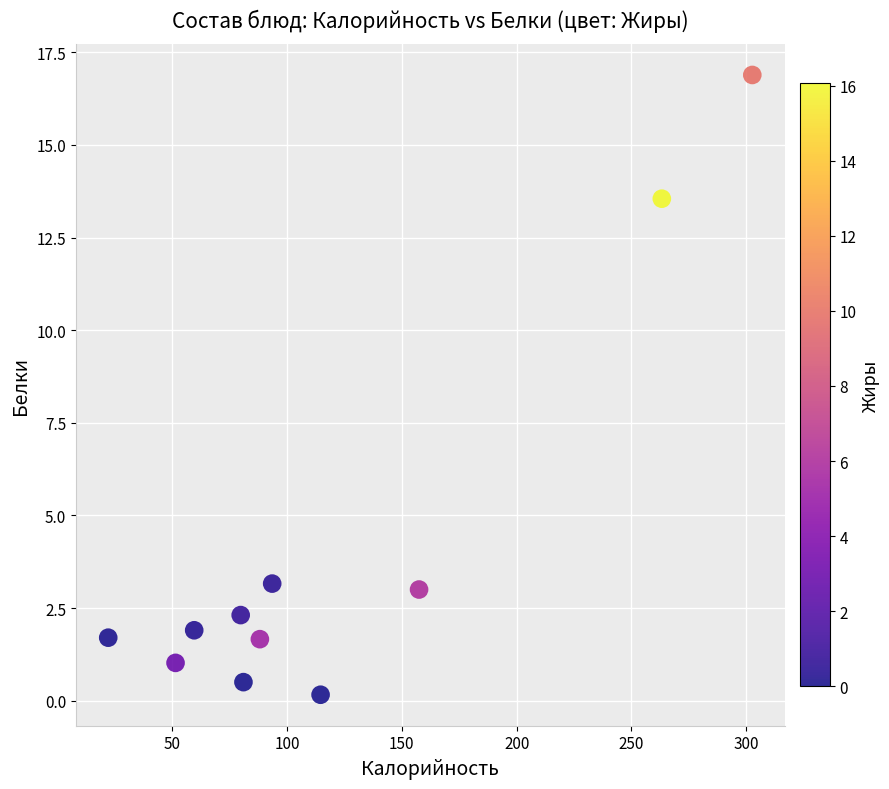

What is the average Y value?

4.2